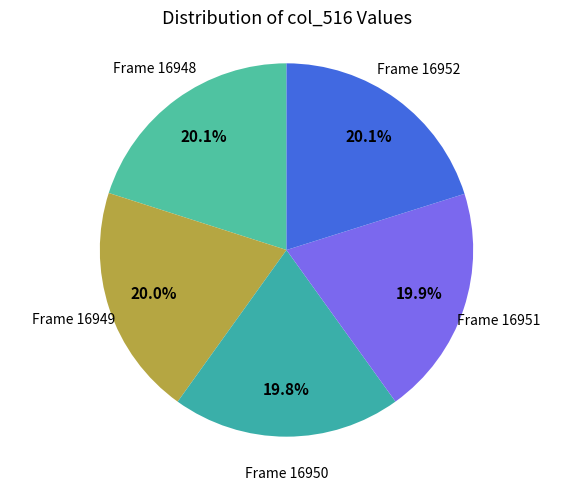

Is there any slice that represents more than half of the pie?

No